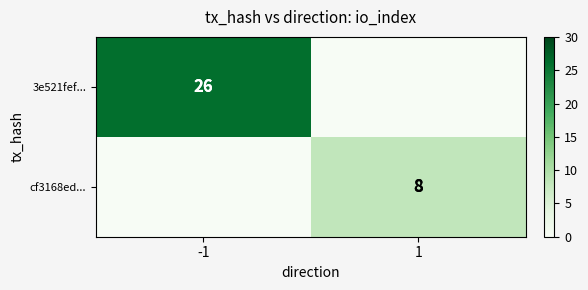

Is the value of 3e521fef... at -1 greater than the value of cf3168ed... at 1?

Yes